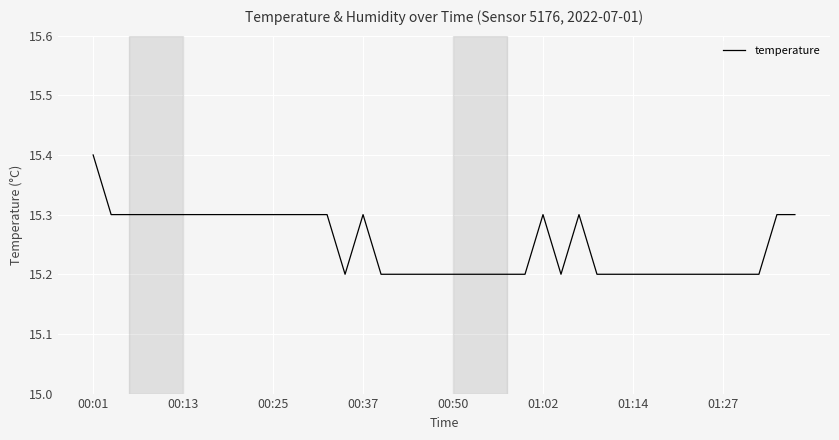

What is the smallest value displayed?

15.2